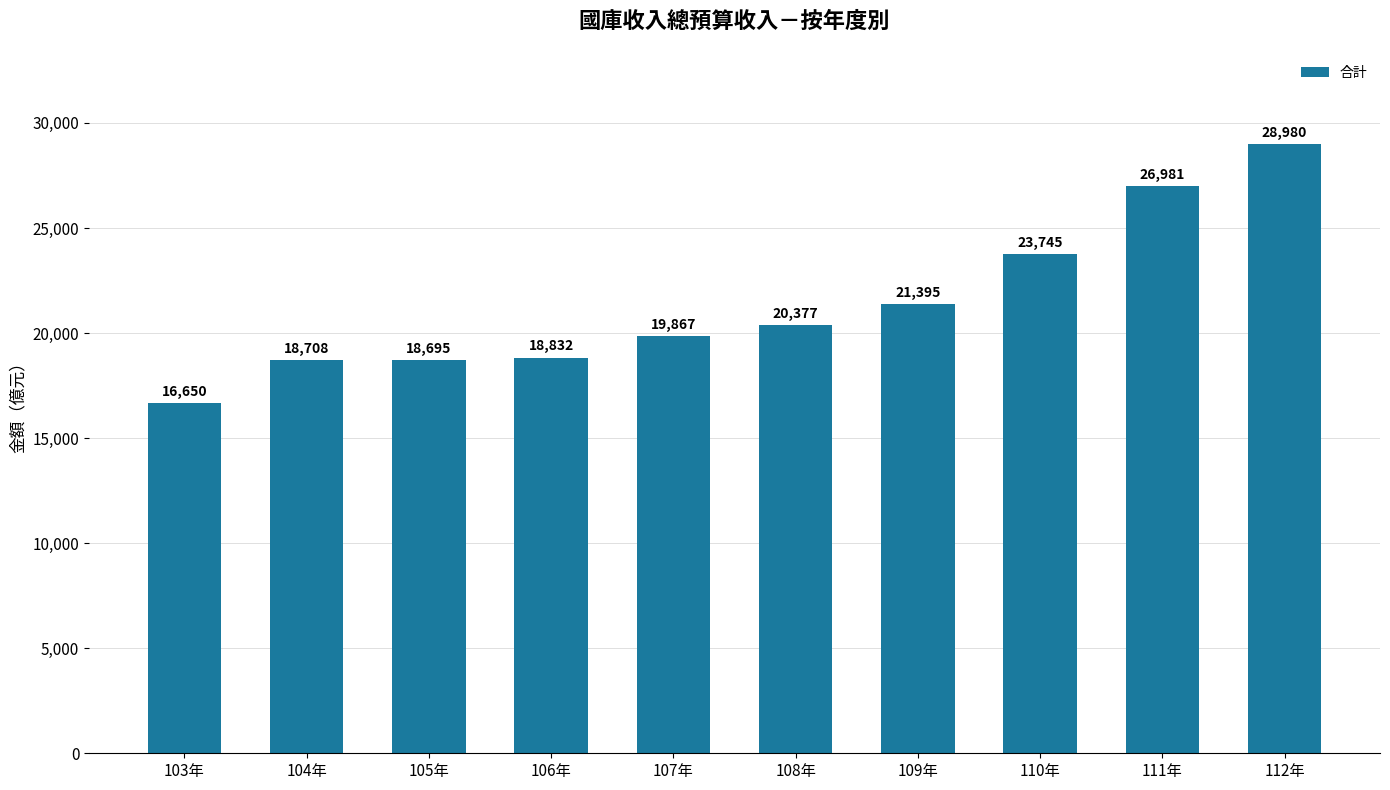

Reading left to right, list all the values displayed in this chart.

103年=16650	104年=18708	105年=18695	106年=18832	107年=19867	108年=20377	109年=21395	110年=23745	111年=26981	112年=28980